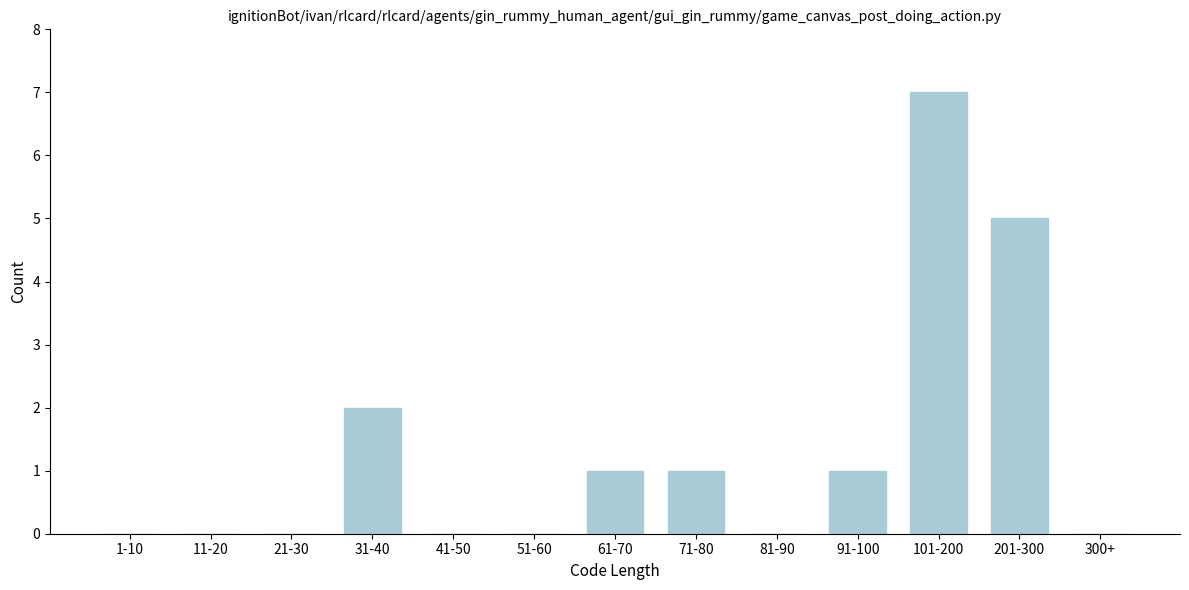

Reading left to right, what are all the values shown in this chart?

1-10=0	11-20=0	21-30=0	31-40=2	41-50=0	51-60=0	61-70=1	71-80=1	81-90=0	91-100=1	101-200=7	201-300=5	300+=0